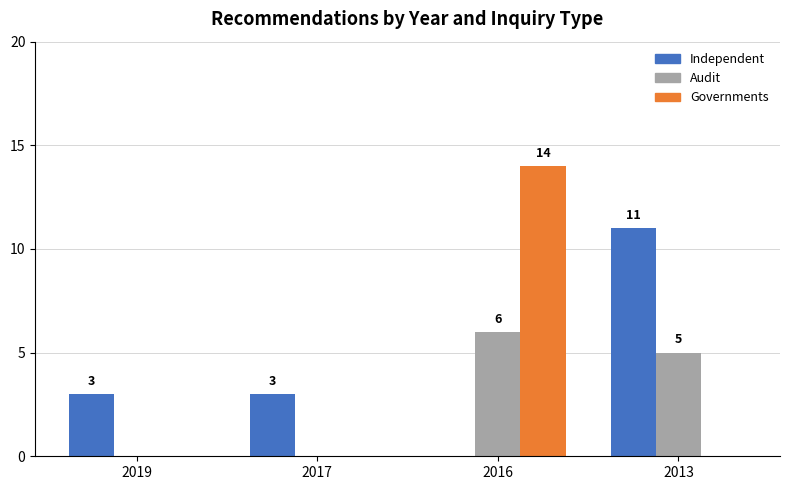

What is the sum of the Governments values at 2016 and 2019?

14